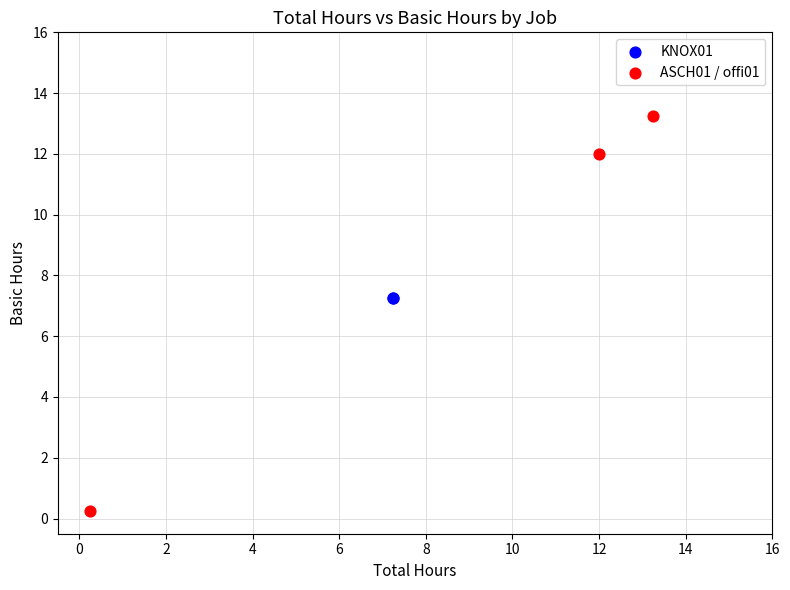

Which series contains the lowest Y value?

ASCH01 / offi01